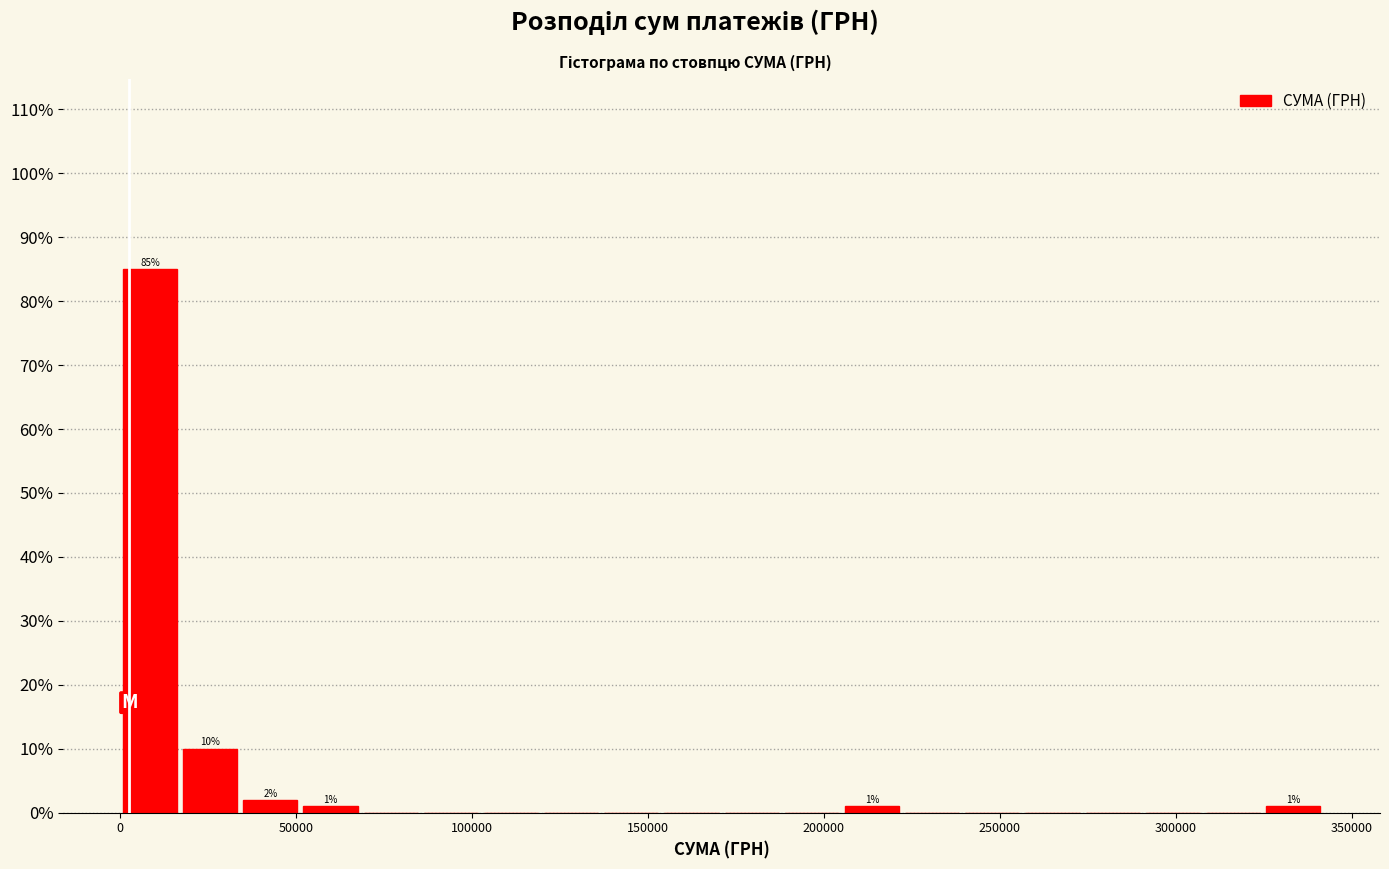

Around what value on the x-axis is the tallest bar? Give the approximate position of its centre, as read against the axis.

10000